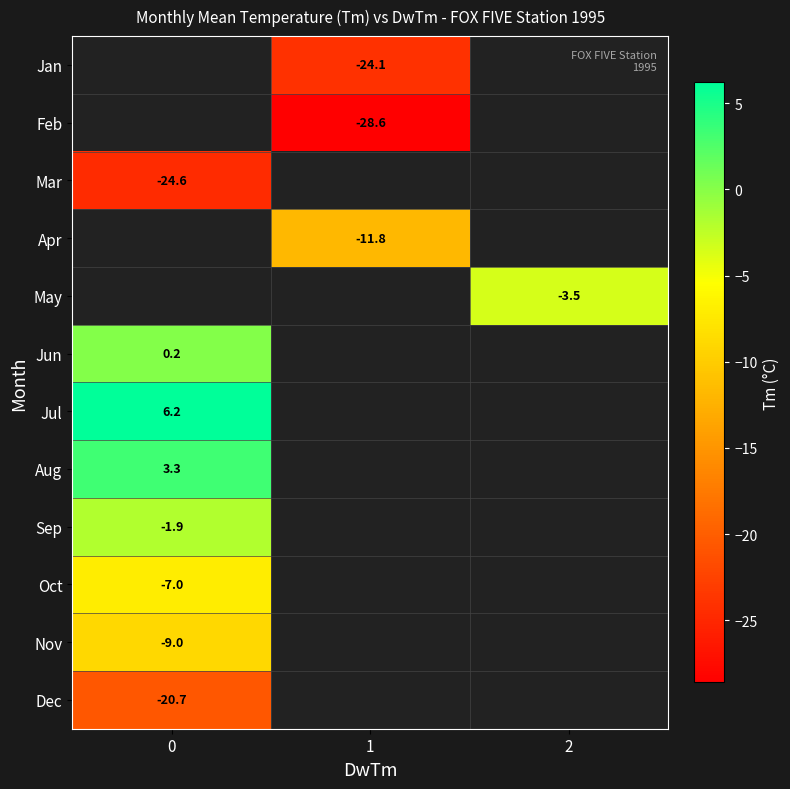

Is the value of Jul at 0 greater than the value of Sep at 0?

Yes